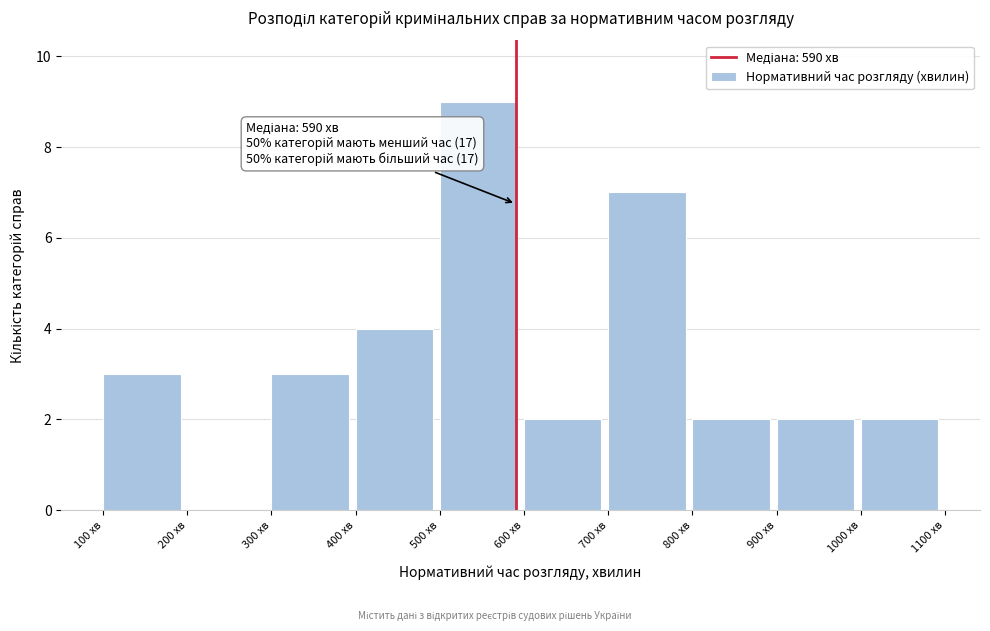

Which range on the x-axis has the tallest bar?

500 to 600